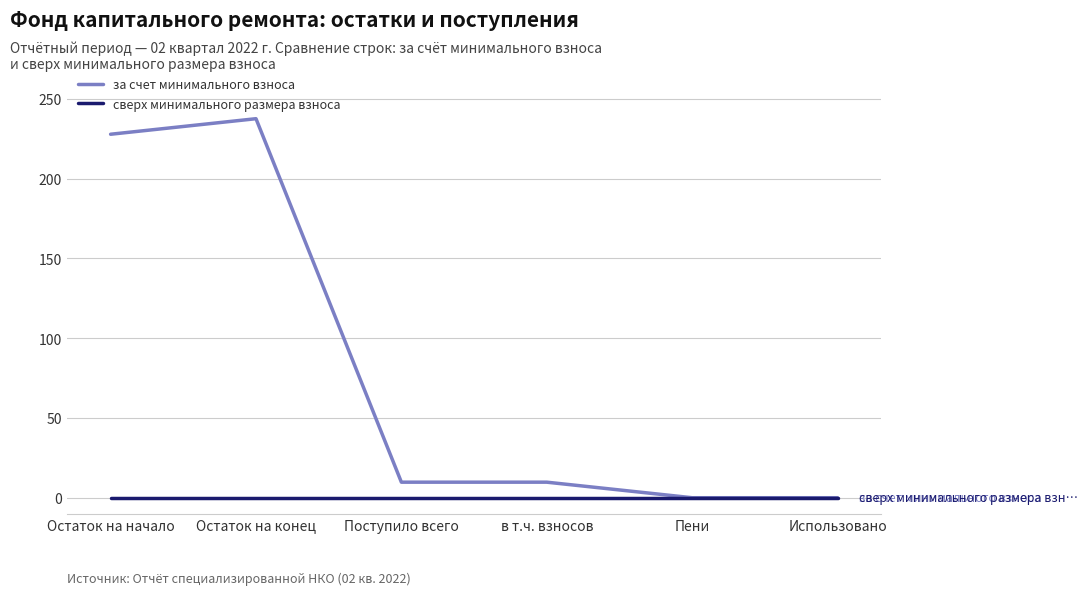

At which category is the sum across all series the highest?

Остаток на конец